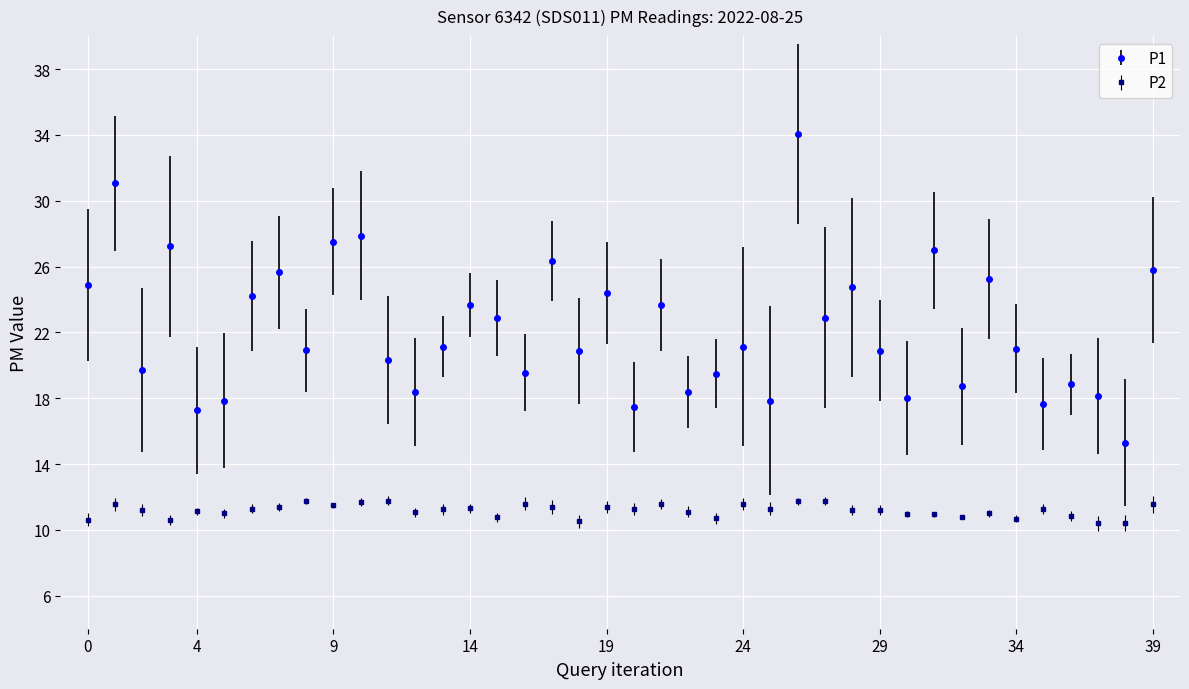

List the series in order of their overall mean, lowest first.

P2, P1